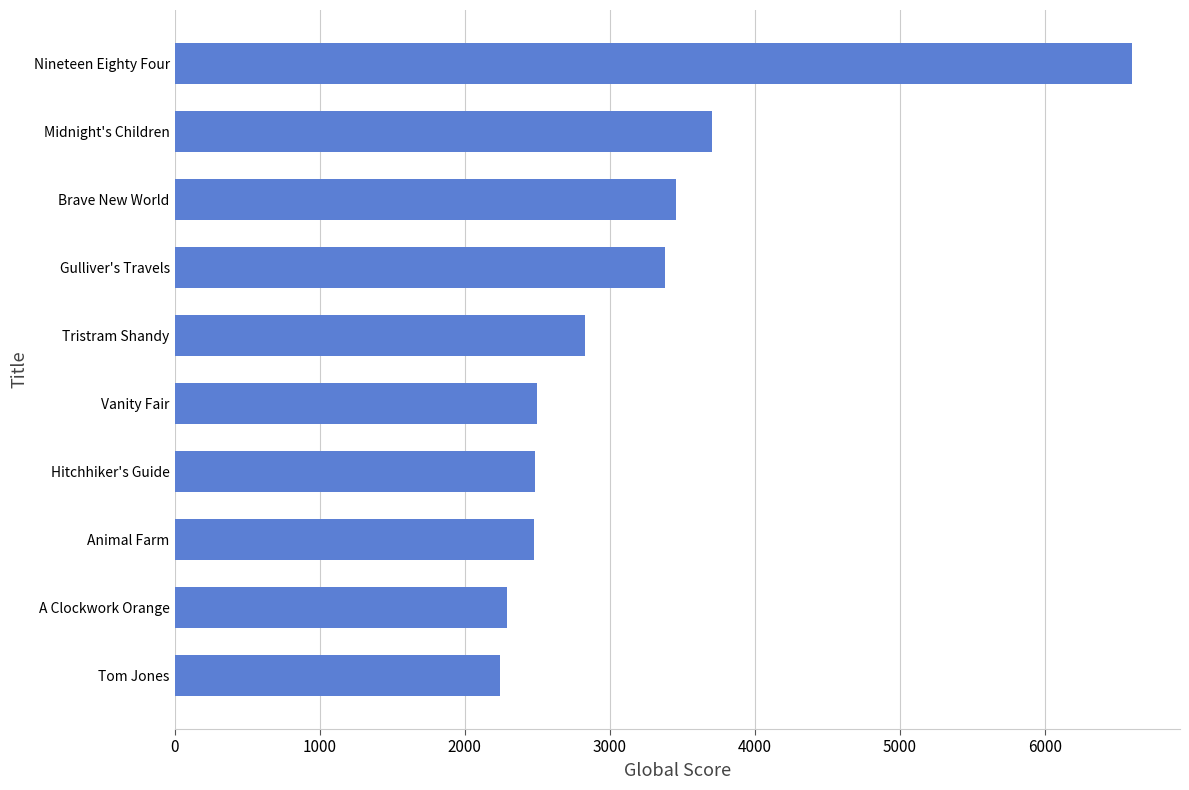

At which label is the value closest to 4425?

Midnight's Children